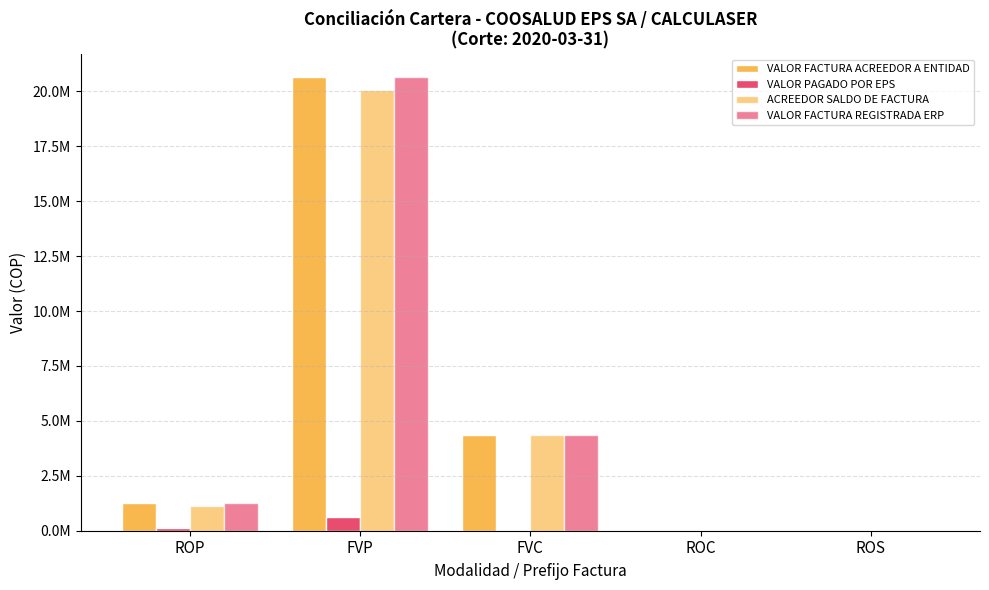

At how many categories does at least one series exceed 14396057?

1